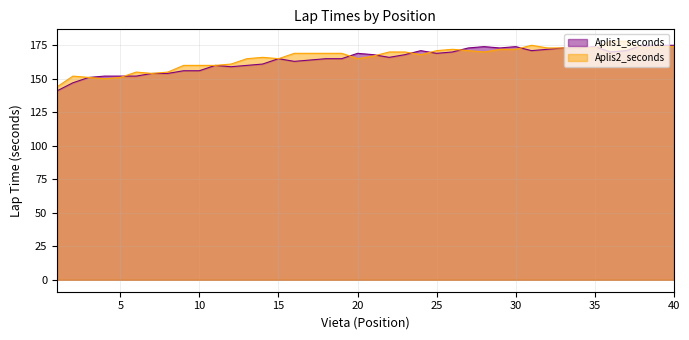

Does the chart have visible grid lines?

Yes